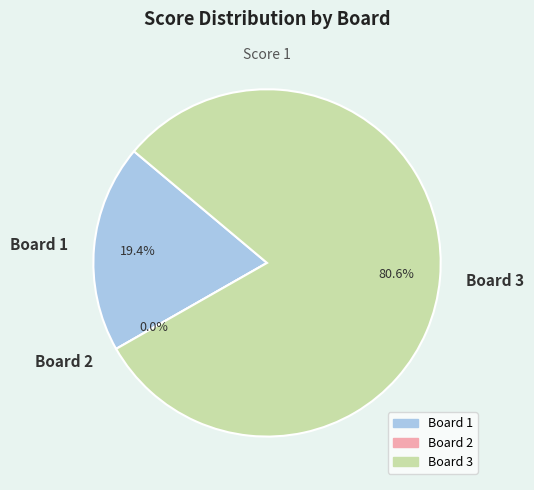

How many slices are in this pie chart?

3